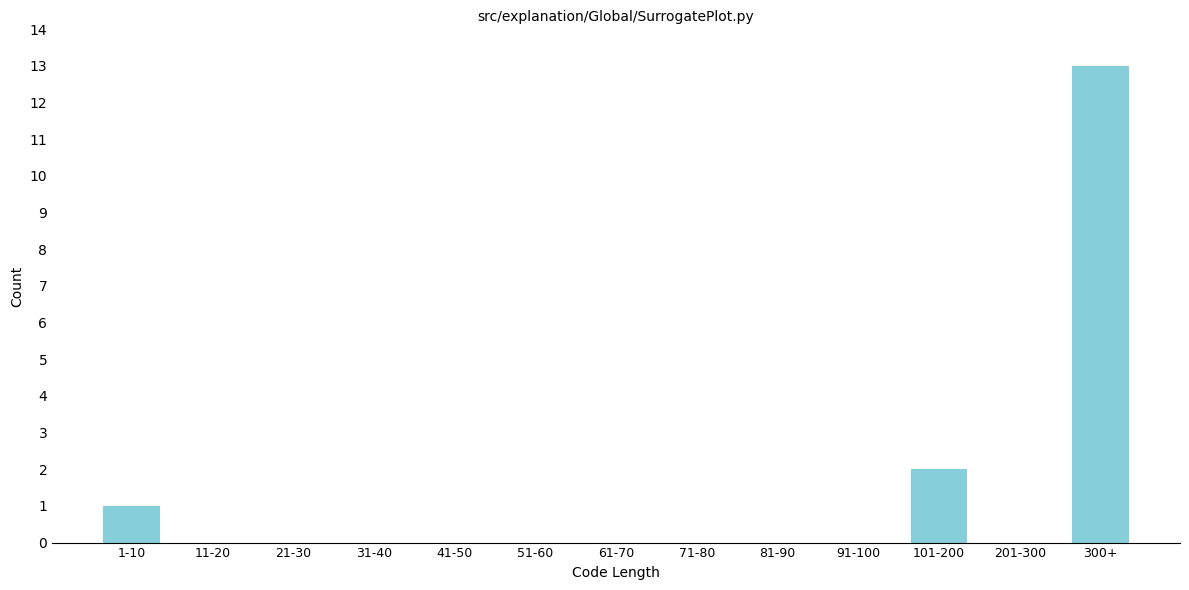

Reading left to right, what are all the values shown in this chart?

1-10=1	11-20=0	21-30=0	31-40=0	41-50=0	51-60=0	61-70=0	71-80=0	81-90=0	91-100=0	101-200=2	201-300=0	300+=13